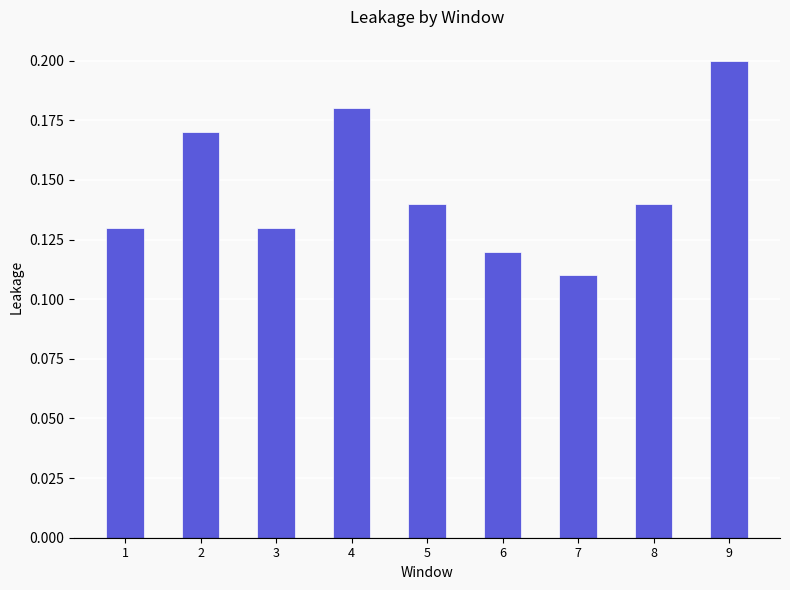

What is the sum of all values?

1.3